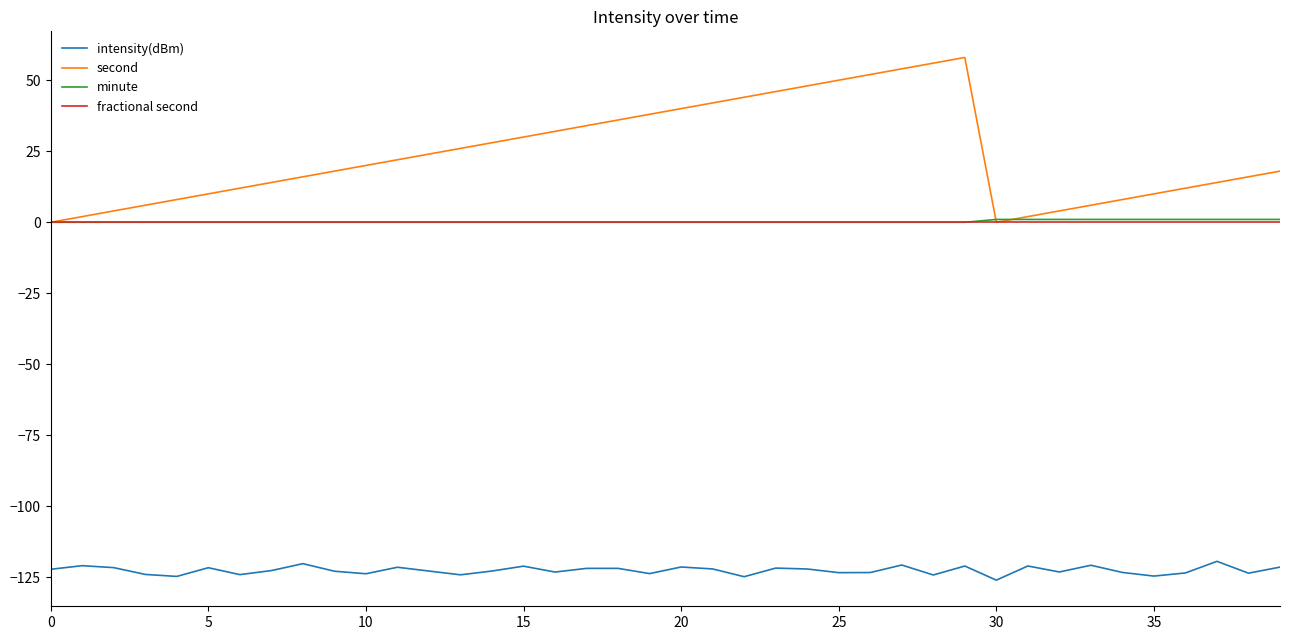

How many lines are shown in the chart?

4